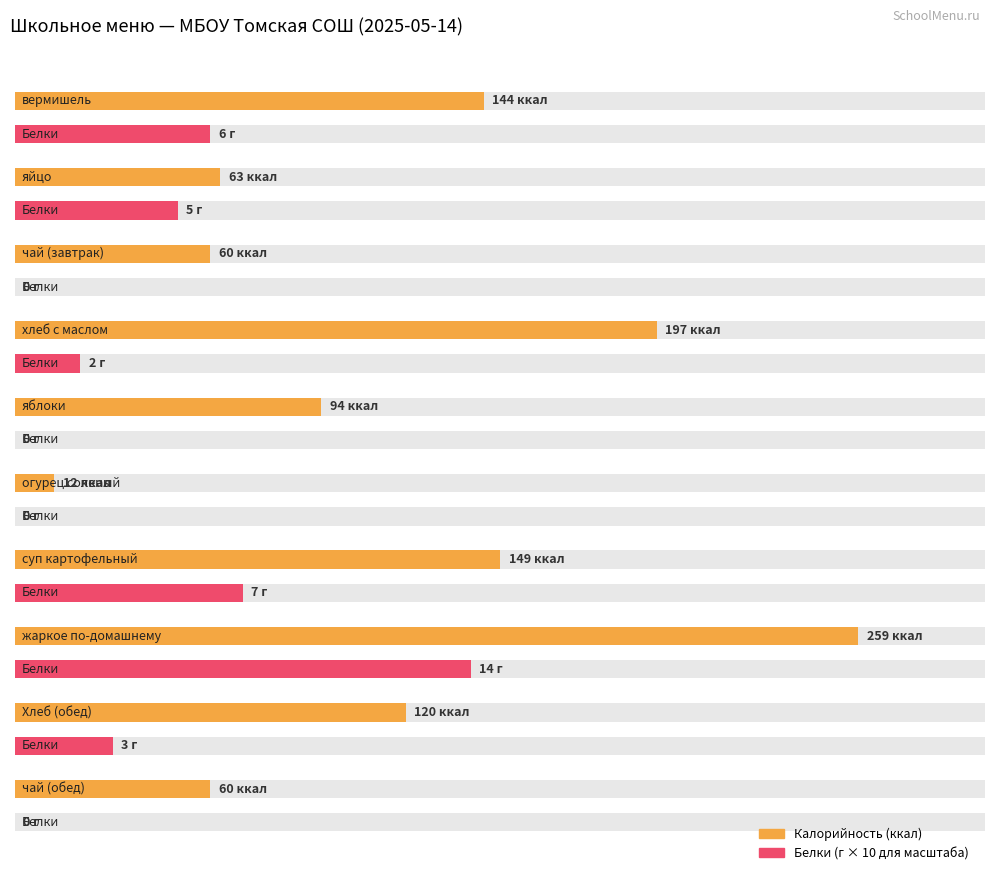

Count the number of categories in the chart.

10